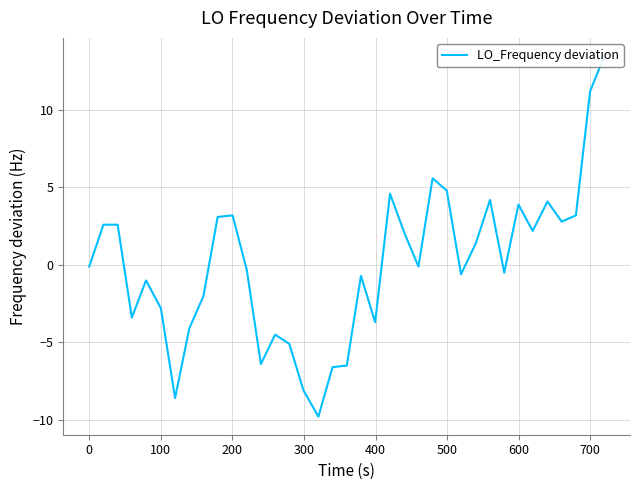

Count the number of data series in this chart.

1